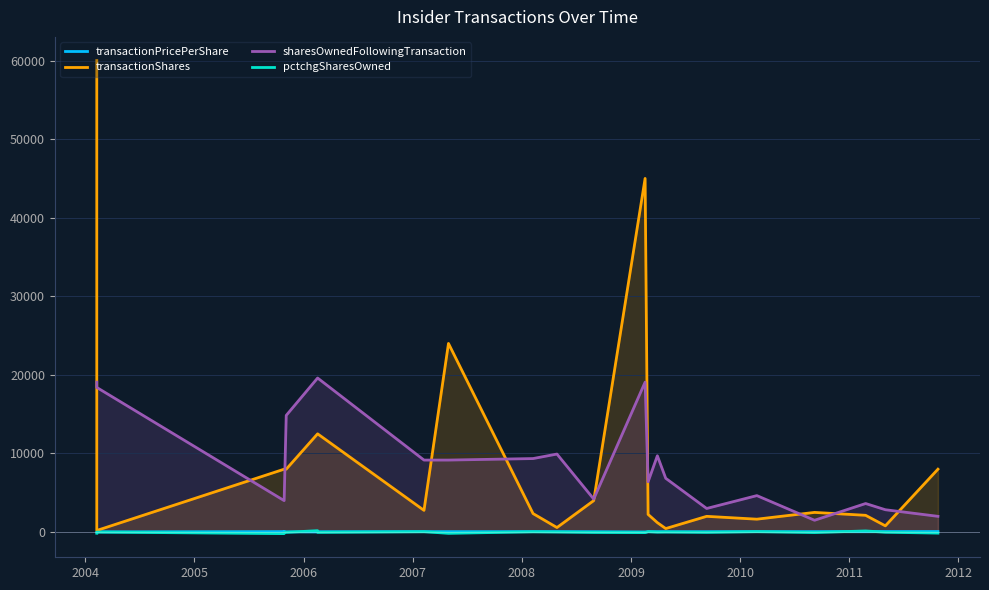

True or false: sharesOwnedFollowingTransaction and pctchgSharesOwned intersect in this chart.

False